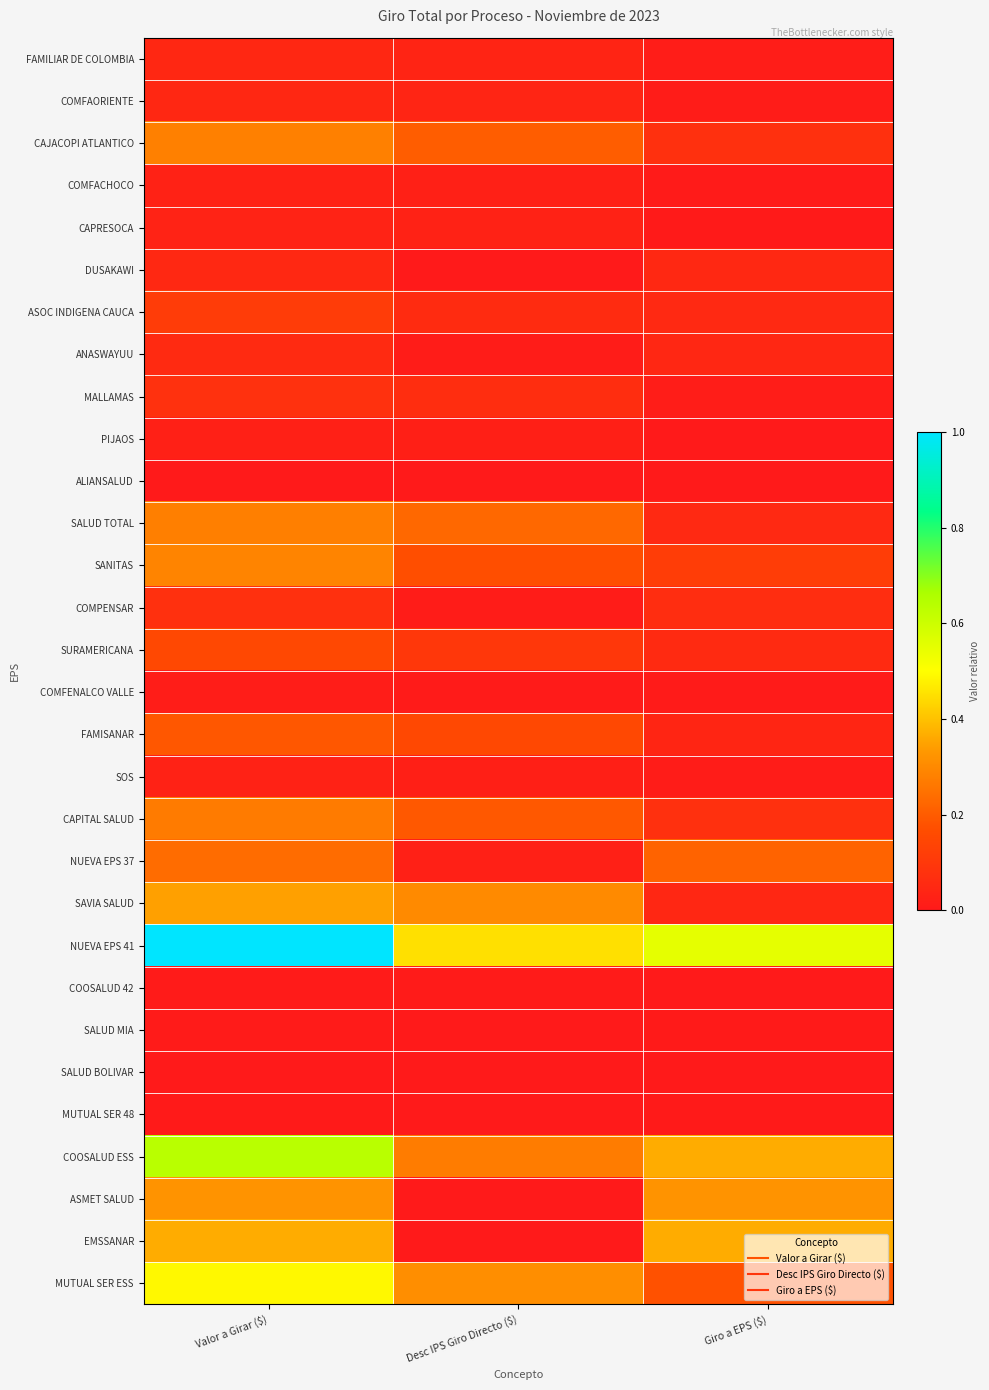

Between Valor a Girar ($) and Desc IPS Giro Directo ($), which series saw the biggest shift?

NUEVA EPS 41